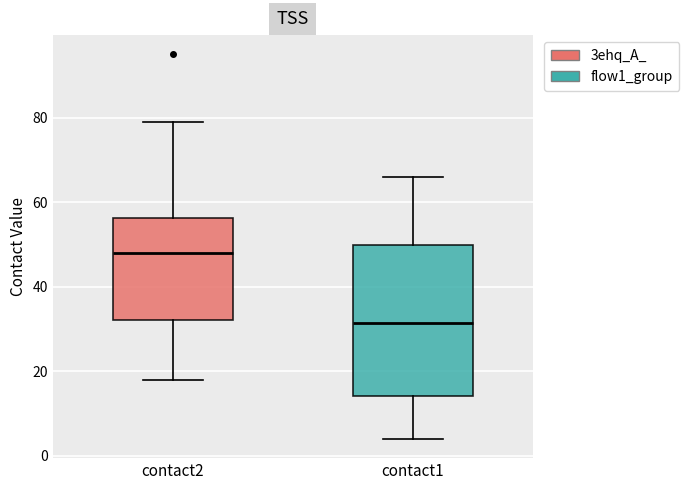

Where does the lower whisker of the box for contact1 end on the y-axis? The values are not printed on the chart, so give them approximately, as read against the axis.

4